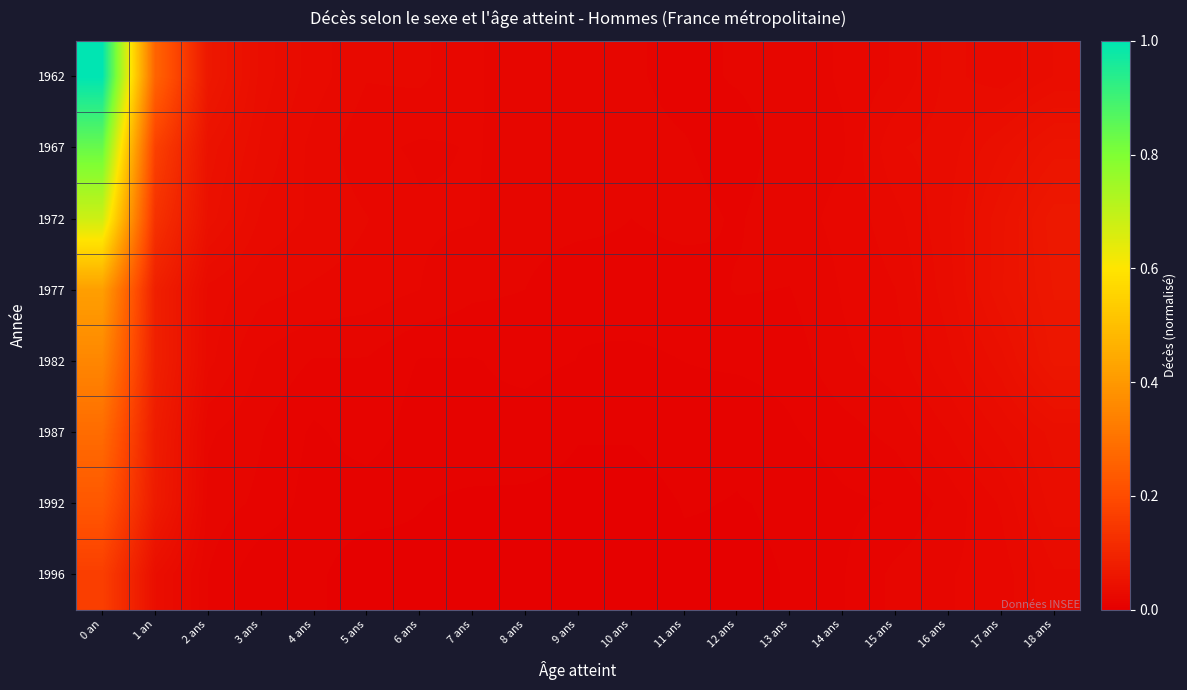

Which label corresponds to the largest value in the chart?

0 an